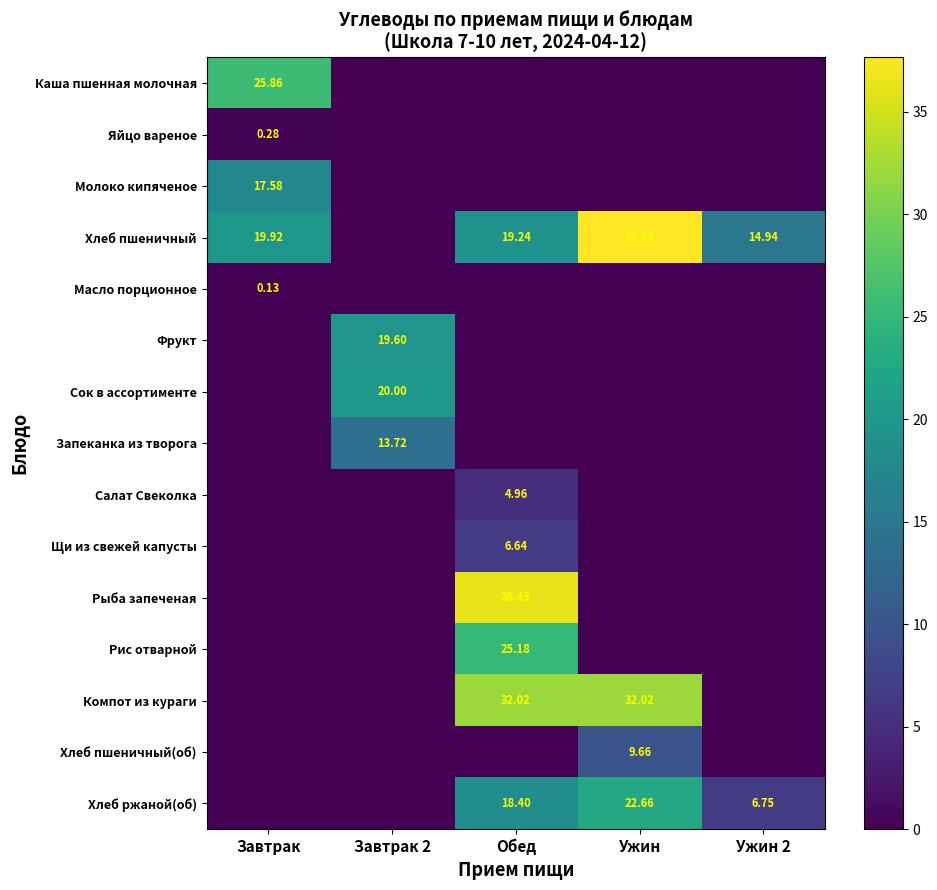

Which series has the largest total across all categories?

Хлеб пшеничный